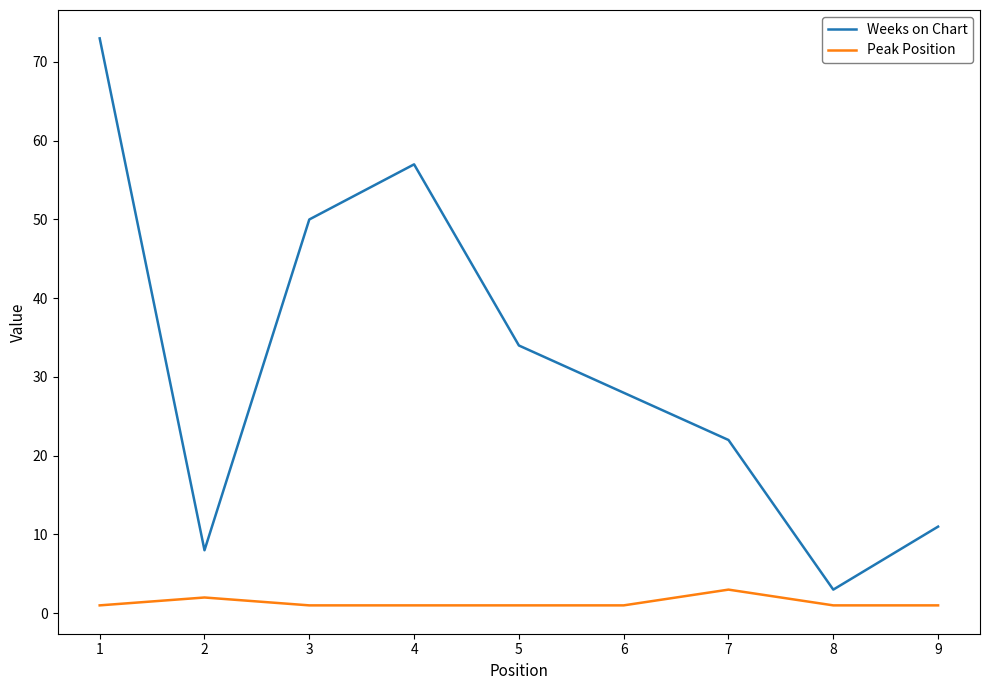

True or false: Peak Position and Weeks on Chart intersect in this chart.

False